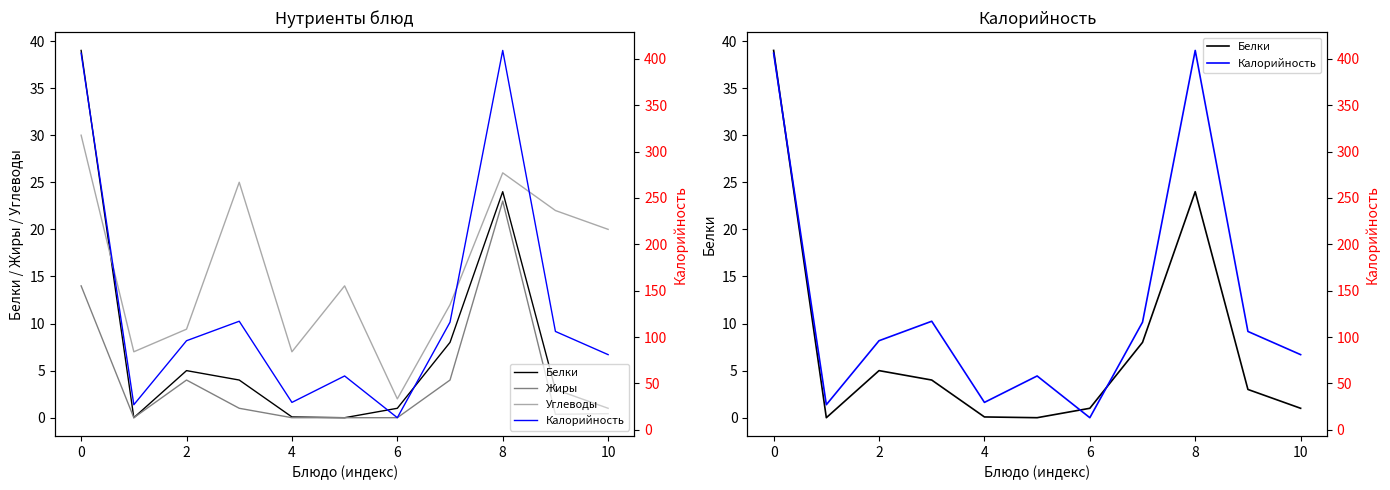

What is the greatest value displayed?

409.0